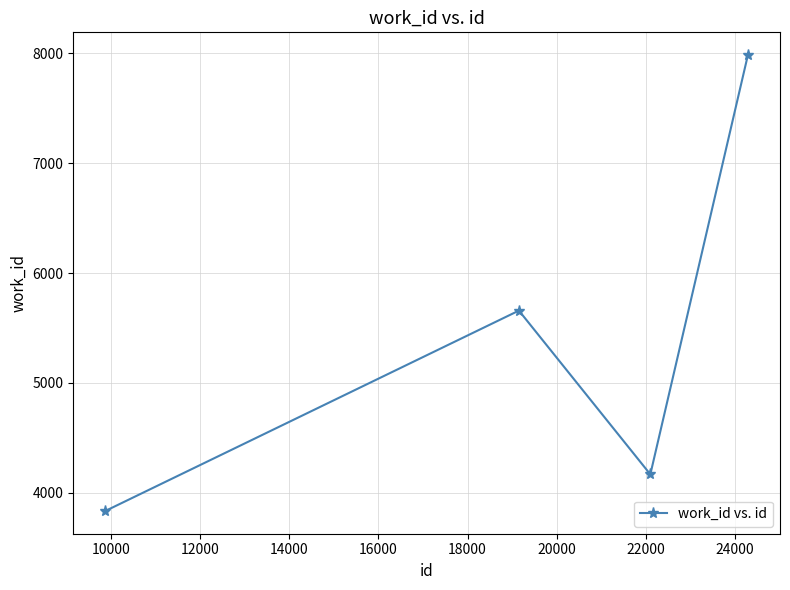

How many interior local peaks (higher than both neighbors) does the data have?

1